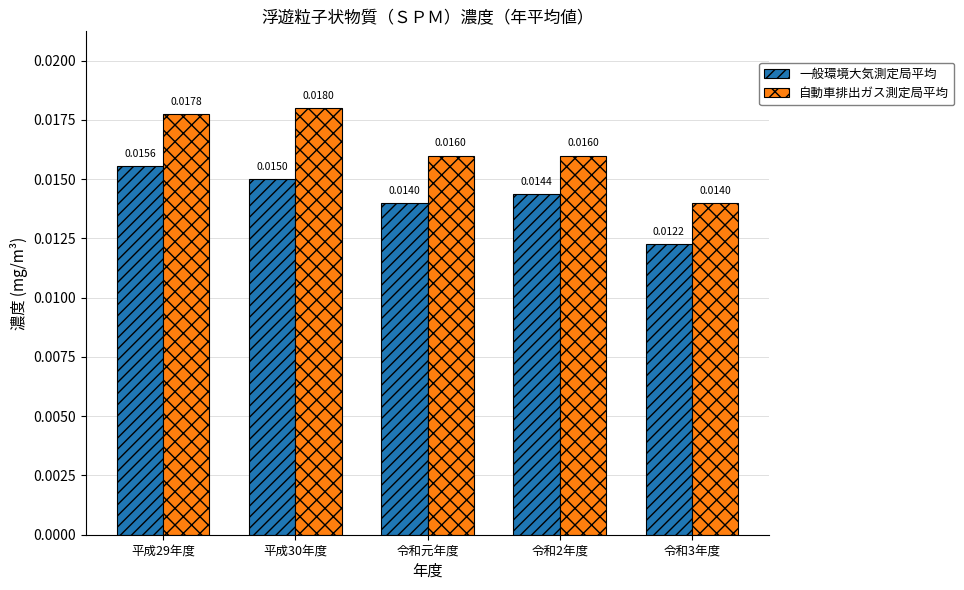

Count the 一般環境大気測定局平均 values in the range 0 to 1.

5